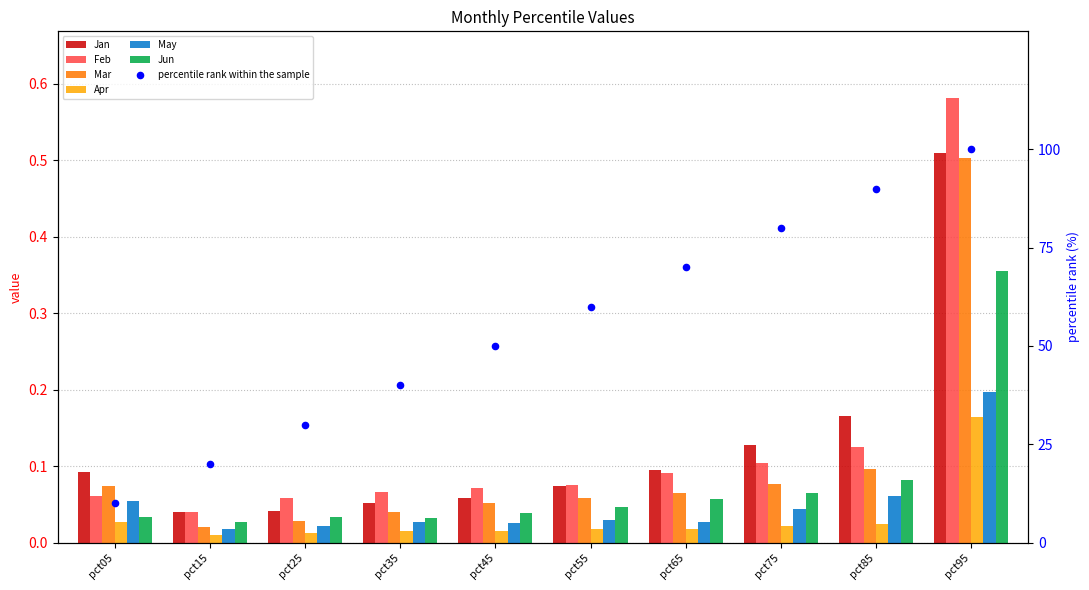

At which category is the sum across all series the highest?

pct95